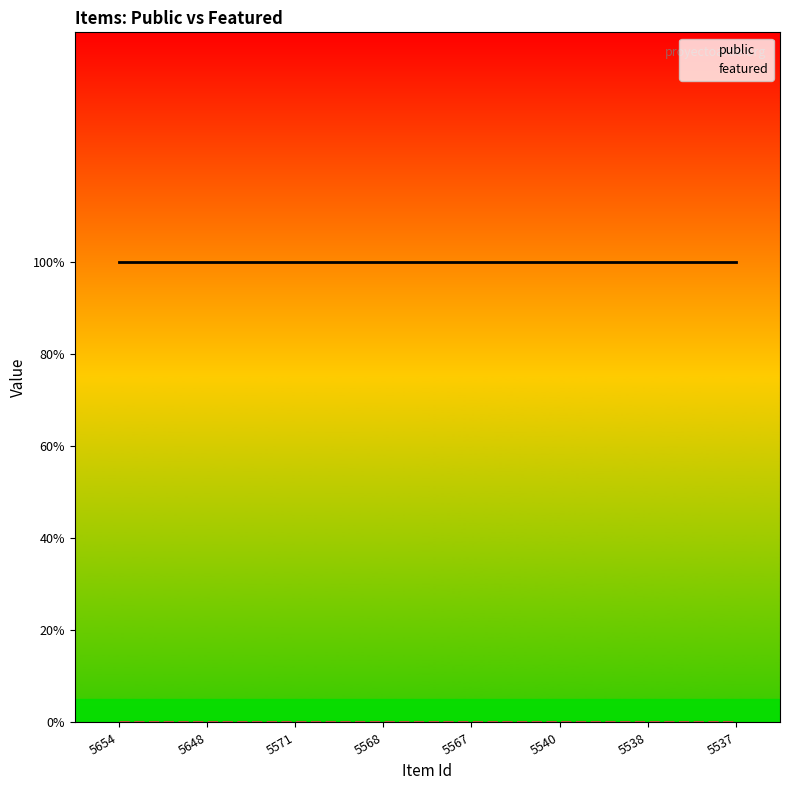

True or false: public and featured intersect in this chart.

False